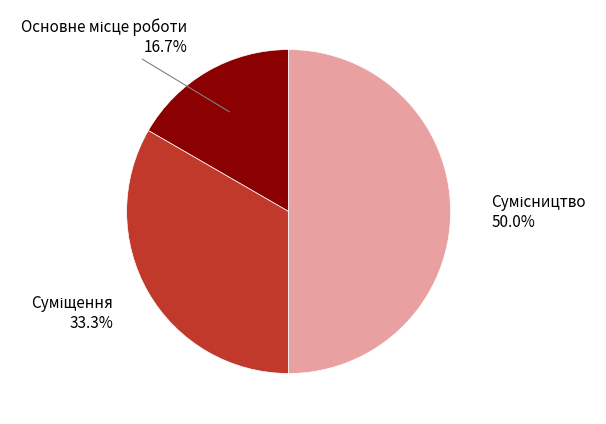

How many segments does this pie chart have?

3